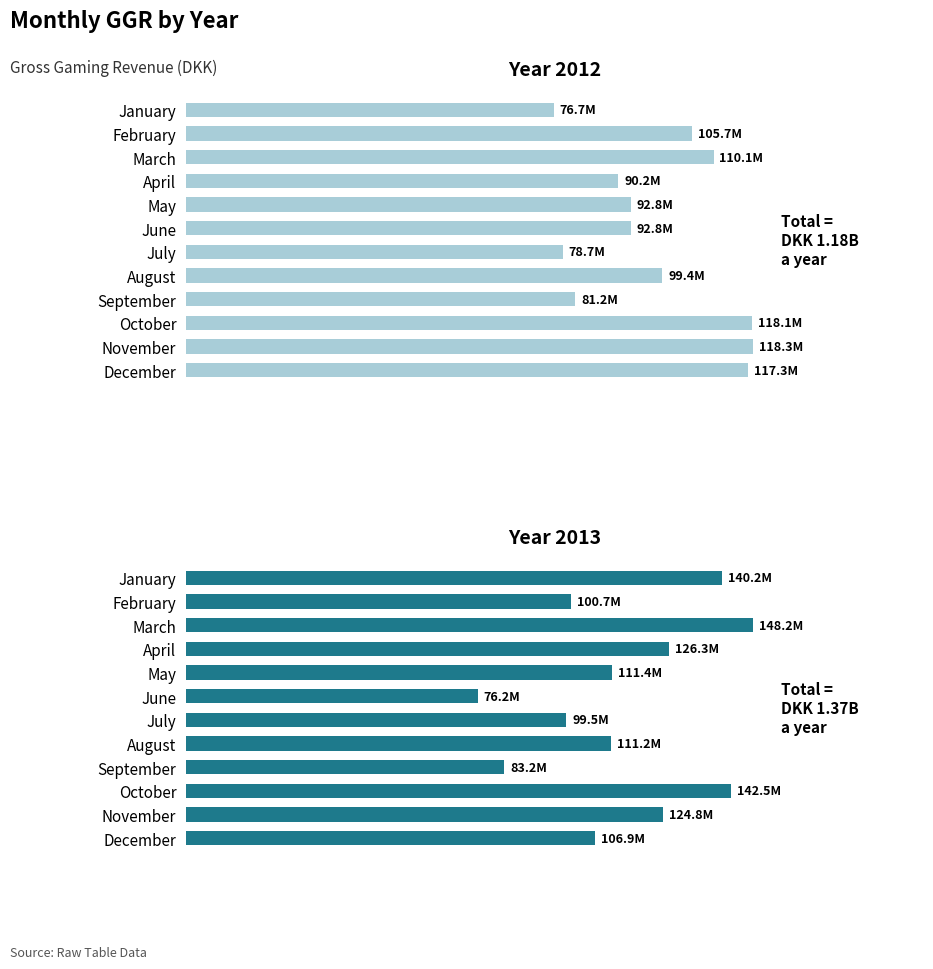

What is the smallest value displayed?

76244065.2